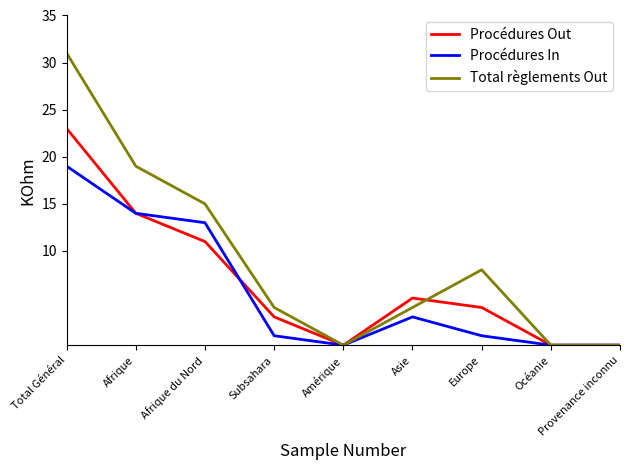

What position from the right is Europe?

3